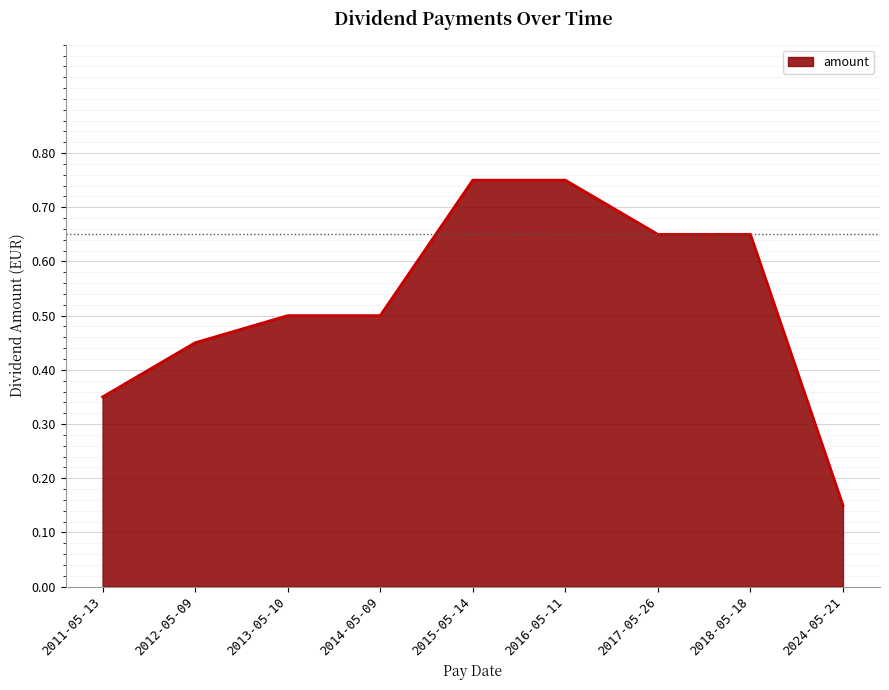

True or false: the data shows 0.5 at 2012-05-09.

True